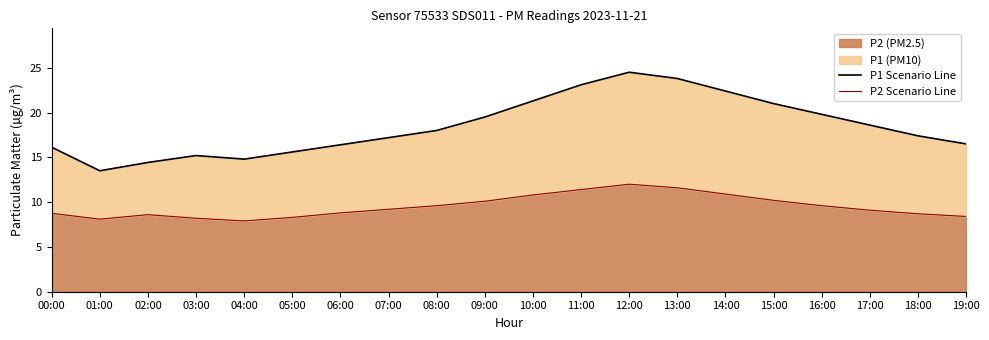

What is the label of the 14th point from the left?

13:00